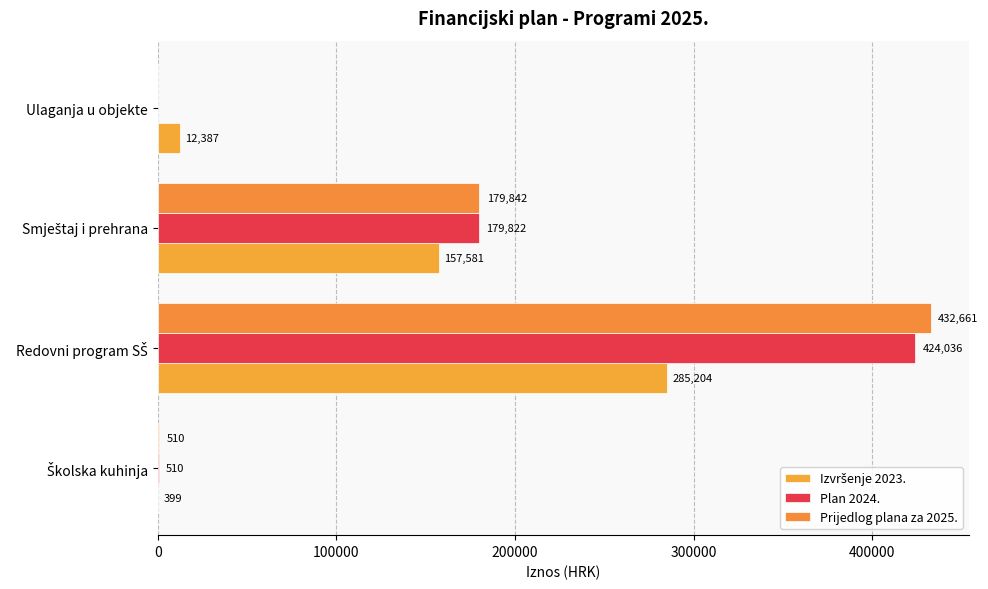

Count the number of data series in this chart.

3